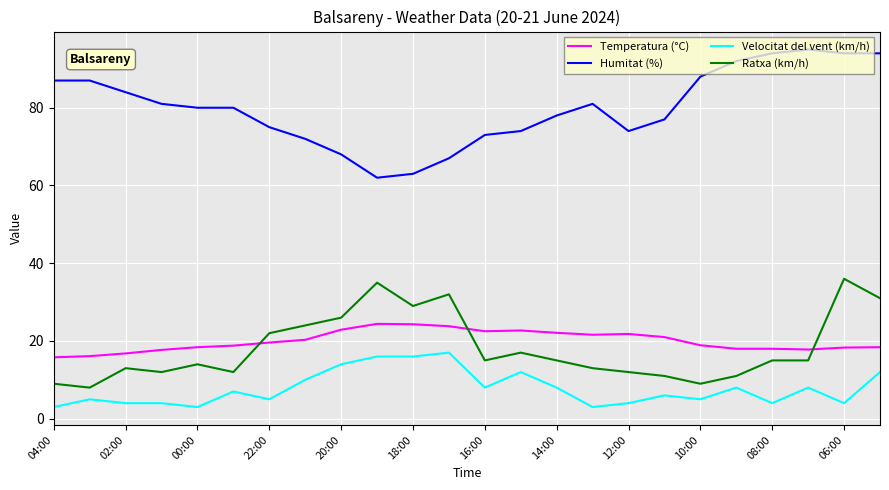

True or false: Humitat (%) and Ratxa (km/h) cross at least once.

False